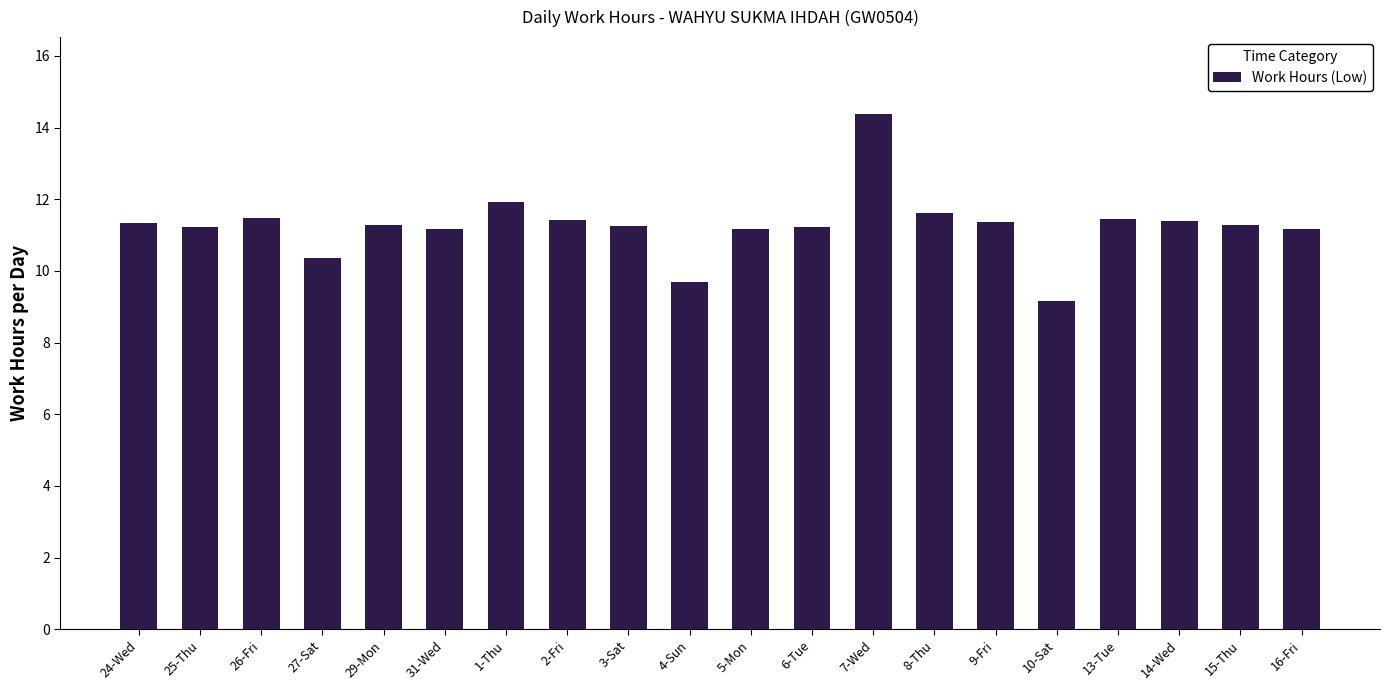

What is the greatest value displayed?

14.4